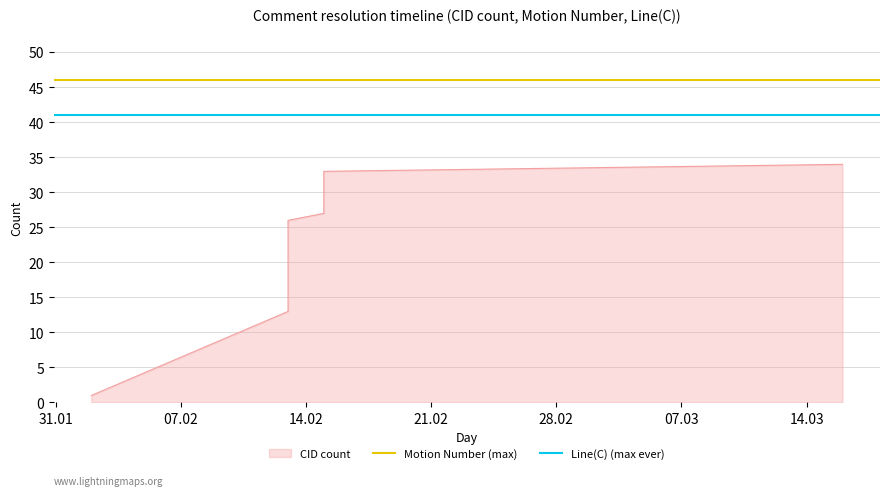

What is the value of the Line(C) (max ever) point at the 1st from the left?

41